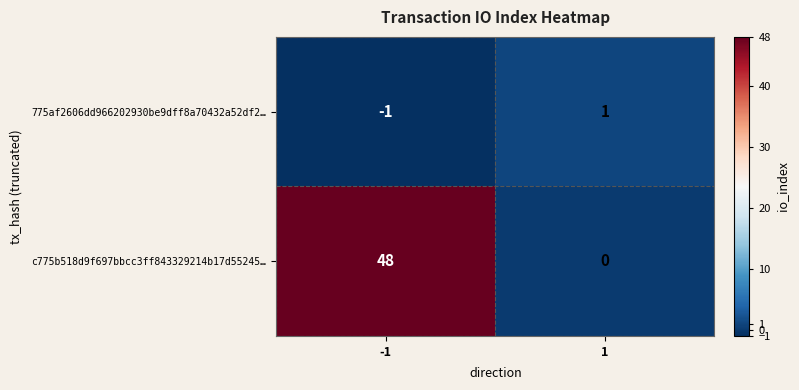

What is the sum of the c775b518d9f697bbcc3ff843329214b17d55245… values at -1 and 1?

48